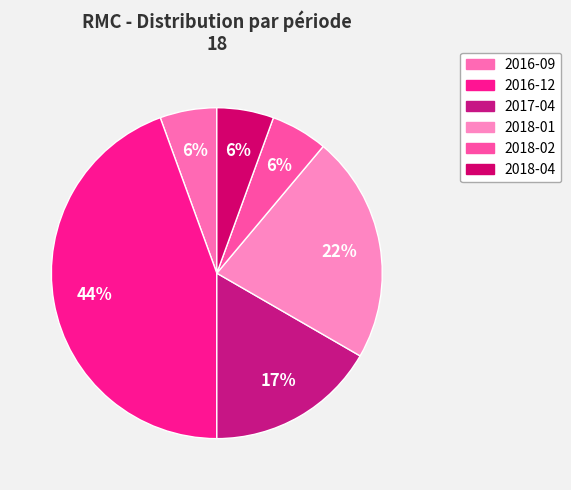

To the nearest percent, what is the difference between the largest and smallest slice percentages?

39%